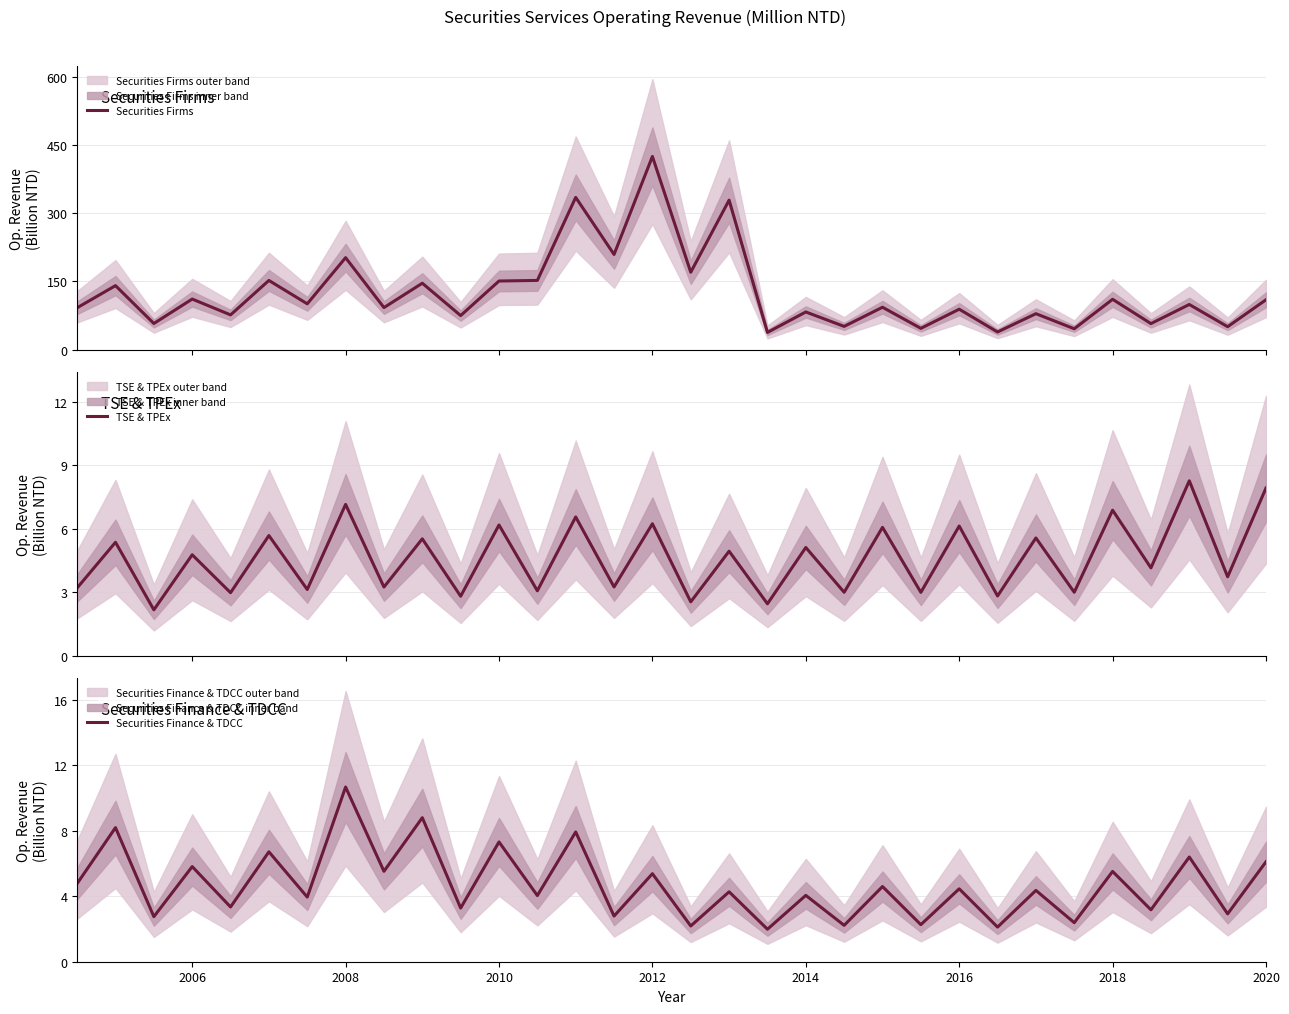

True or false: Securities Finance & TDCC and Securities Firms cross at least once.

False